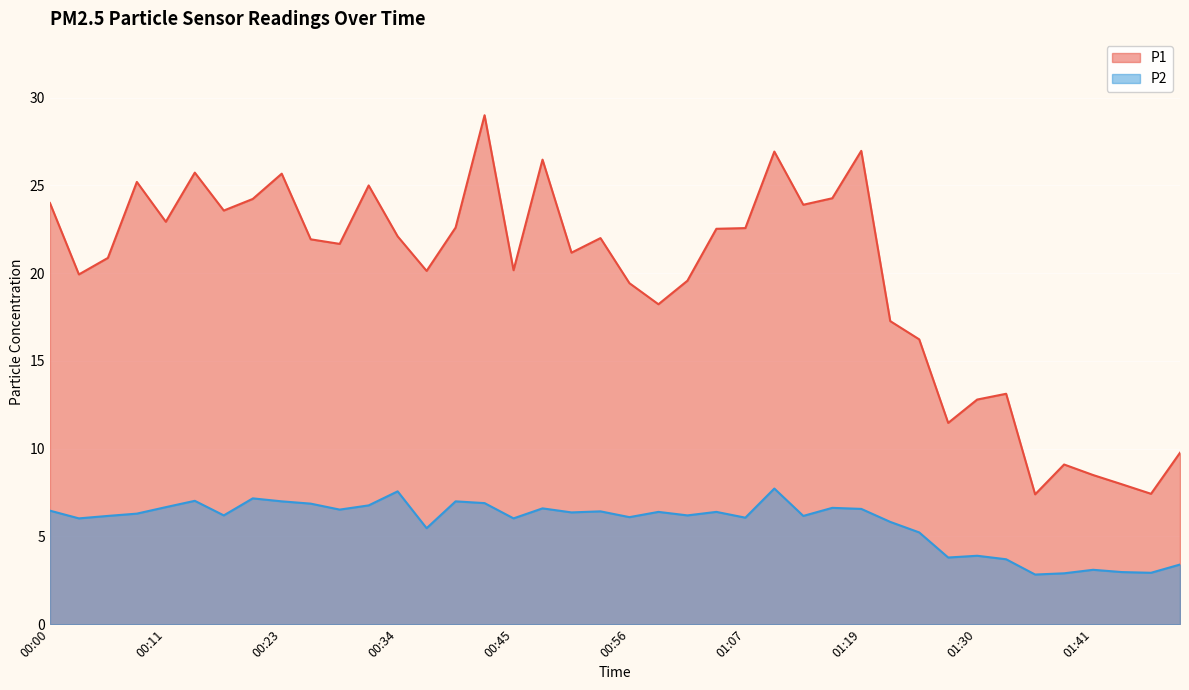

What are all the series names shown in the legend?

P1, P2